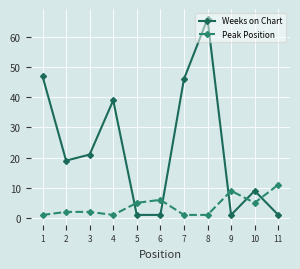

Reading left to right, list all the values displayed in this chart.

Weeks on Chart: 1=47	2=19	3=21	4=39	5=1	6=1	7=46	8=66	9=1	10=9	11=1
Peak Position: 1=1	2=2	3=2	4=1	5=5	6=6	7=1	8=1	9=9	10=5	11=11